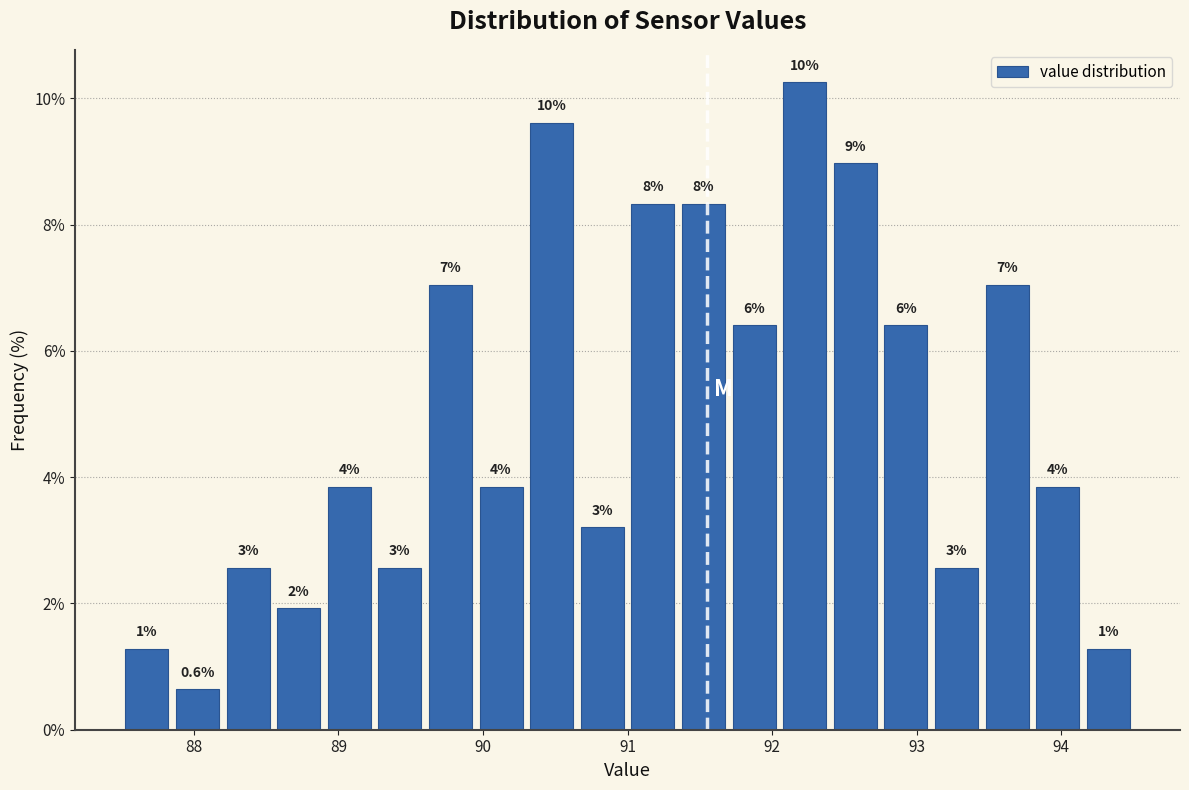

Read against the x-axis, roughly where is the centre of the tallest bar?

92.2